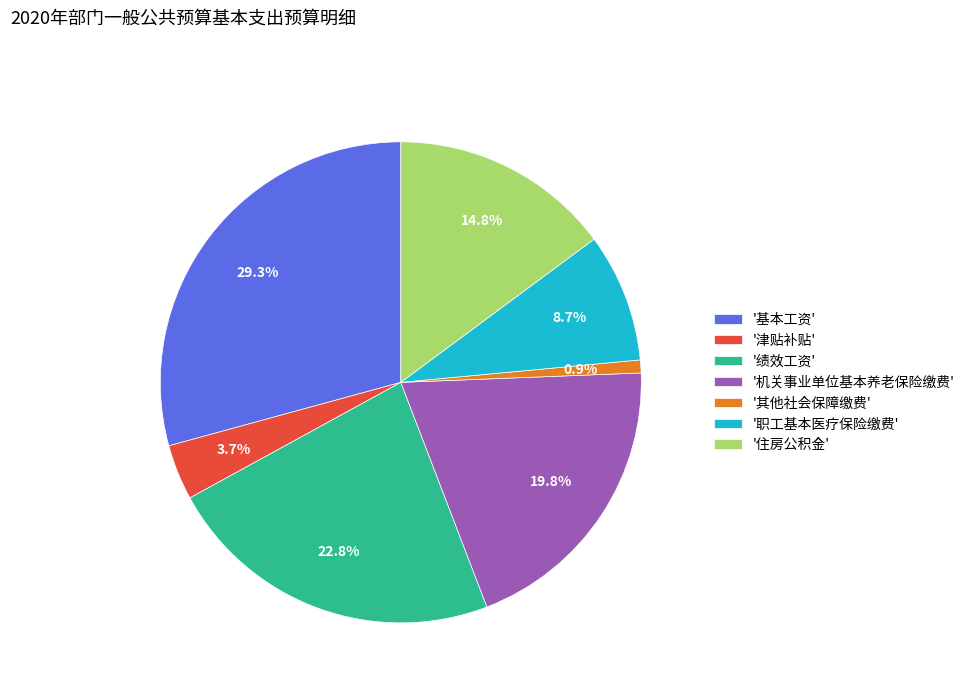

Rank the categories by value from highest to lowest.

'基本工资', '绩效工资', '机关事业单位基本养老保险缴费', '住房公积金', '职工基本医疗保险缴费', '津贴补贴', '其他社会保障缴费'